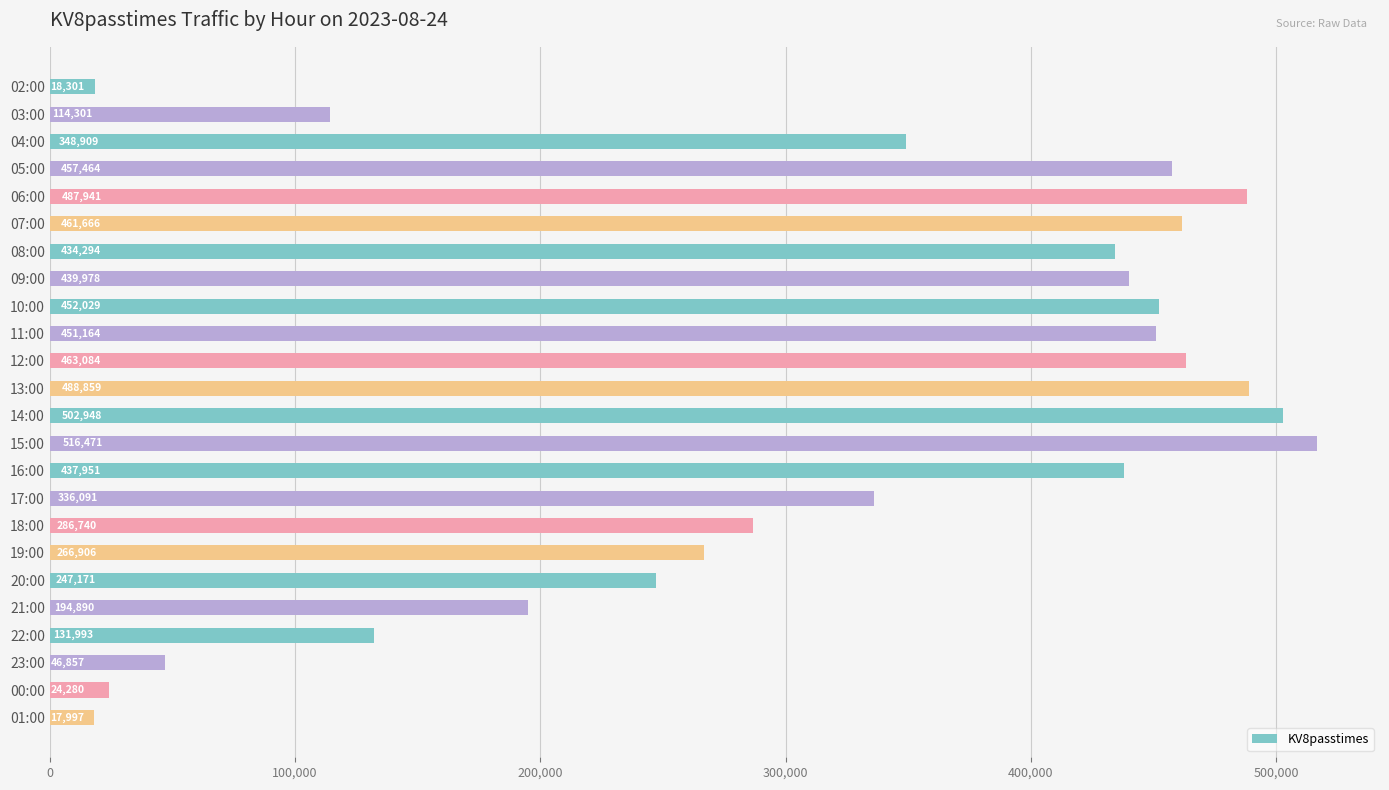

What is the difference between the maximum and minimum values?

498474